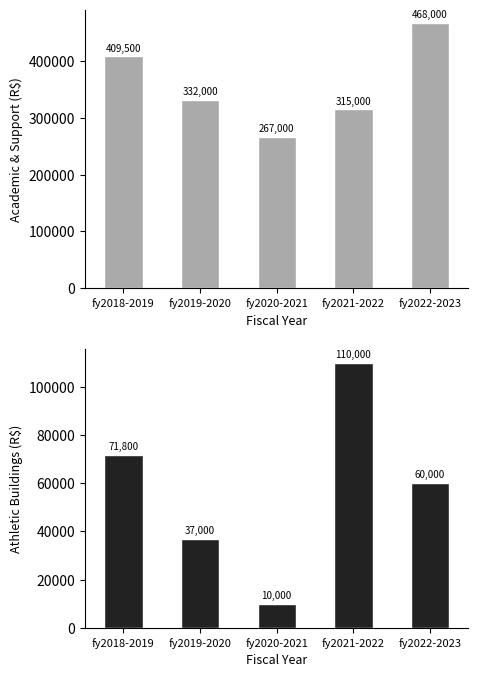

What is the difference between the maximum and second lowest values in the Academic and Support Buildings series?

153000